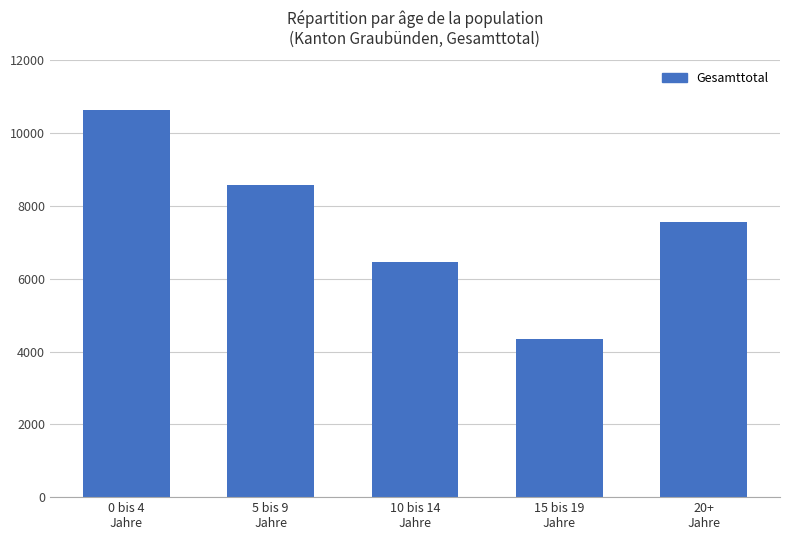

What is the difference between the maximum and minimum values?

6296